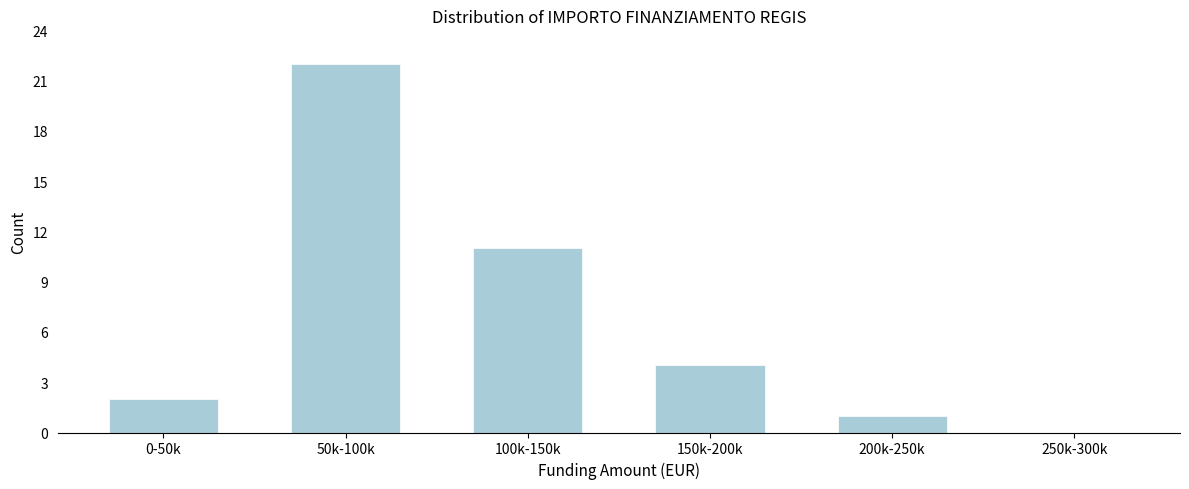

Reading left to right, extract all data points from this chart.

0-50k=2	50k-100k=22	100k-150k=11	150k-200k=4	200k-250k=1	250k-300k=0